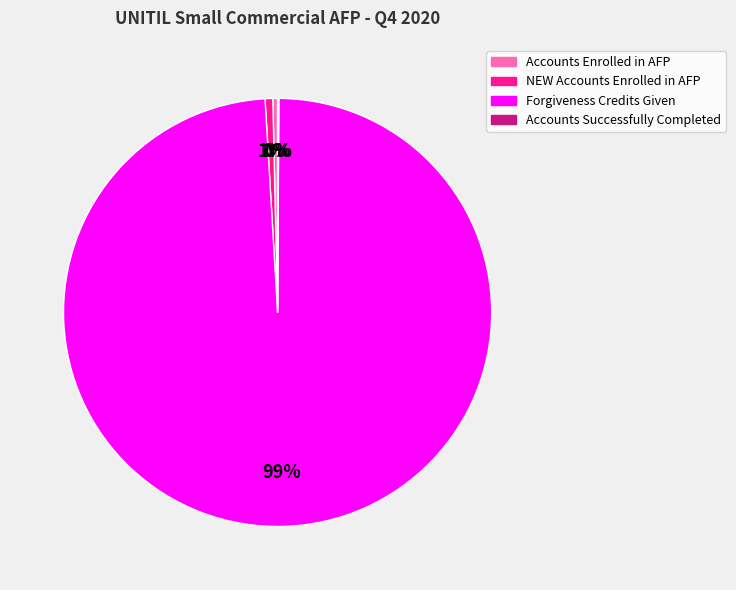

To the nearest percent, what is the difference between the Forgiveness Credits Given and Accounts Enrolled in AFP slice percentages?

99%